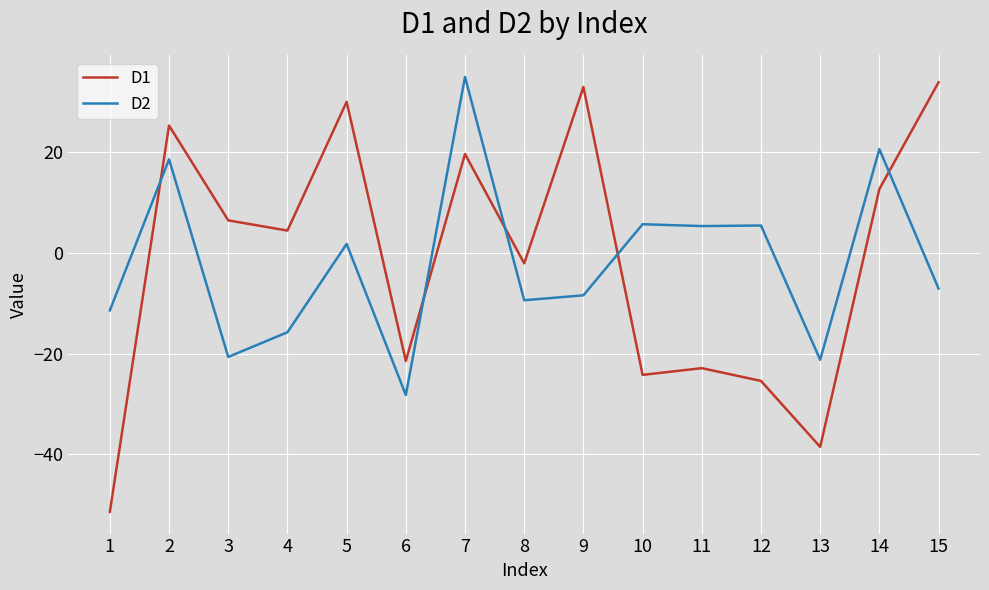

The value of D2 at 14 is 4.7. True or false?

False